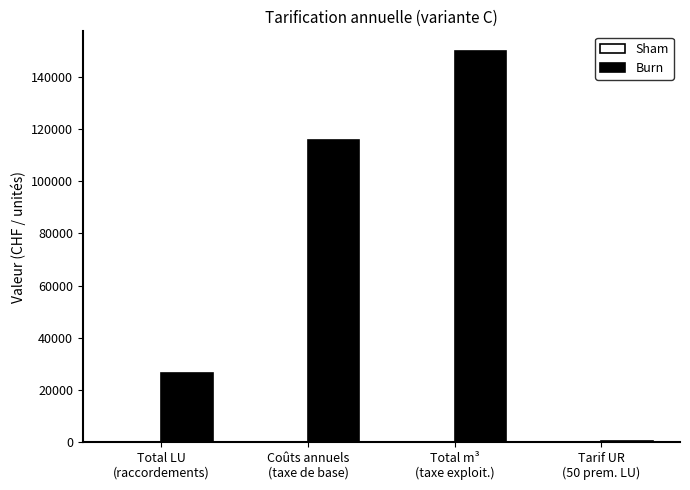

What is the maximum value shown in the chart?

150000.0